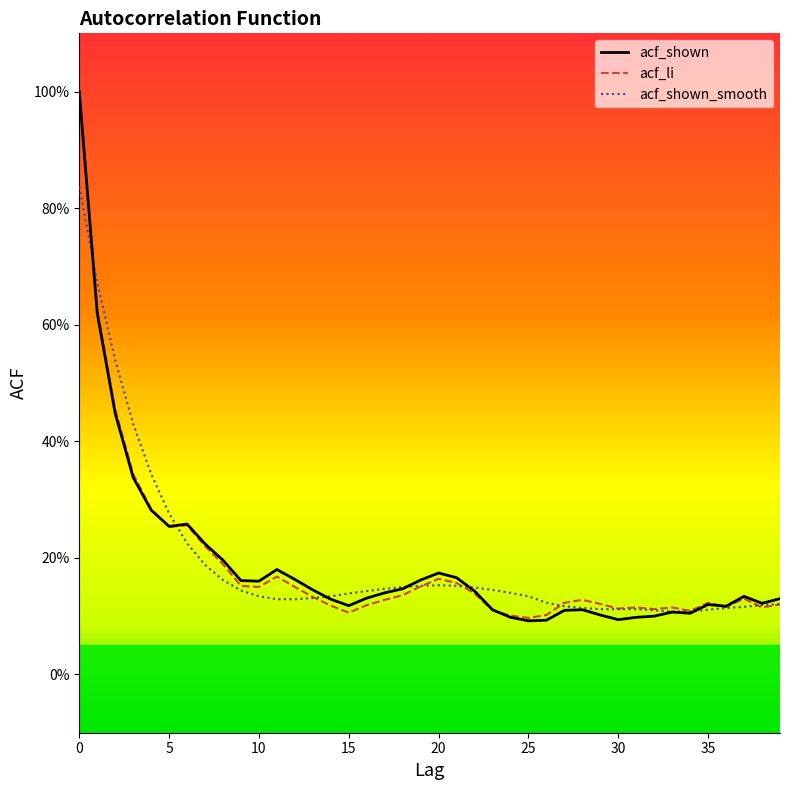

How many lines are shown in the chart?

3